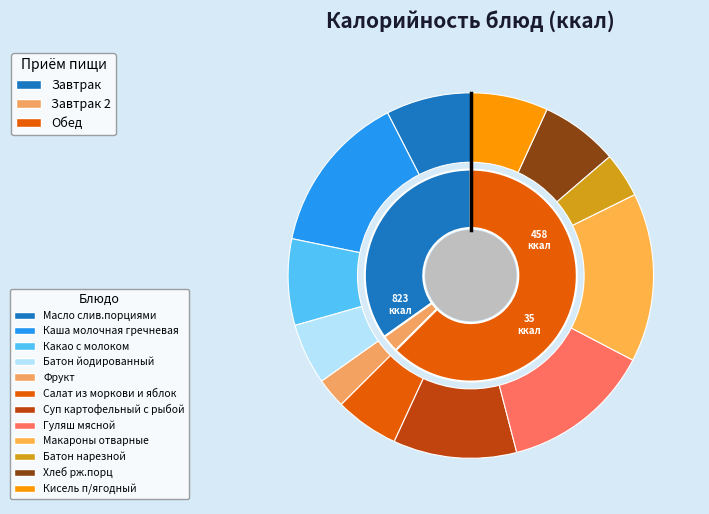

To the nearest percent, what portion does Суп картофельный с рыбой represent?

11%